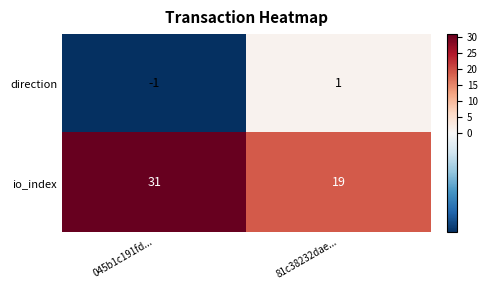

What is the maximum value shown in the chart?

31